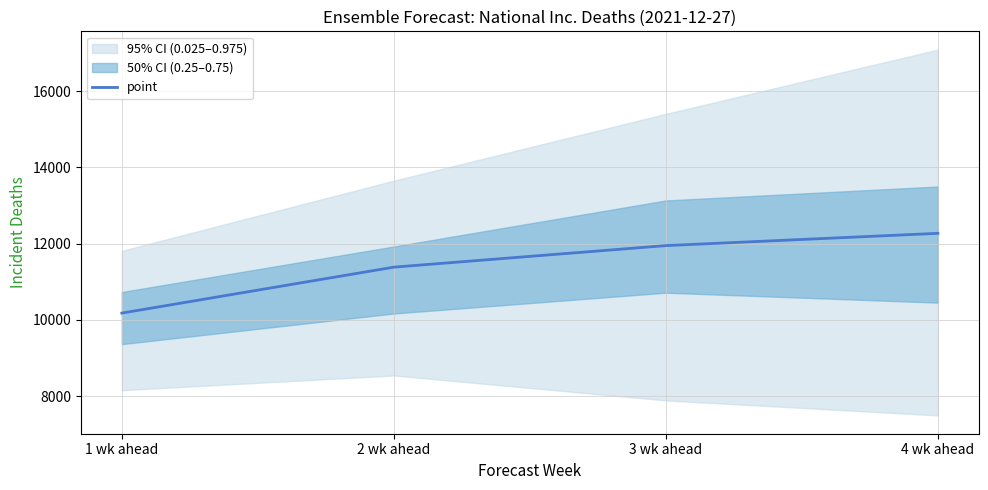

The chart shows a value of 12273 at 4 wk ahead. True or false?

True